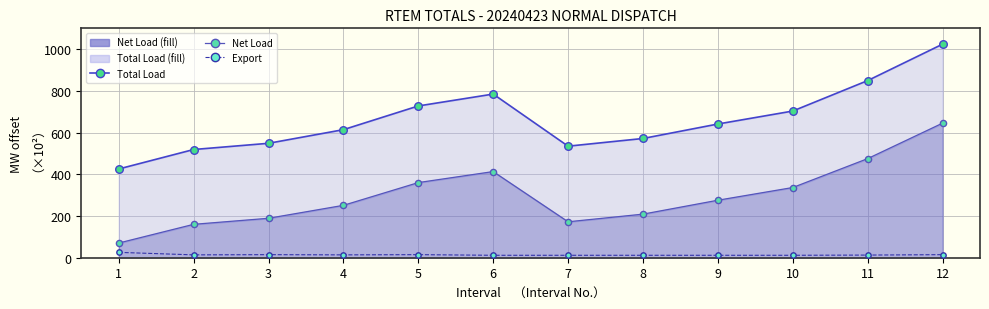

Which series has the largest Y range (max minus min)?

Total Load Line